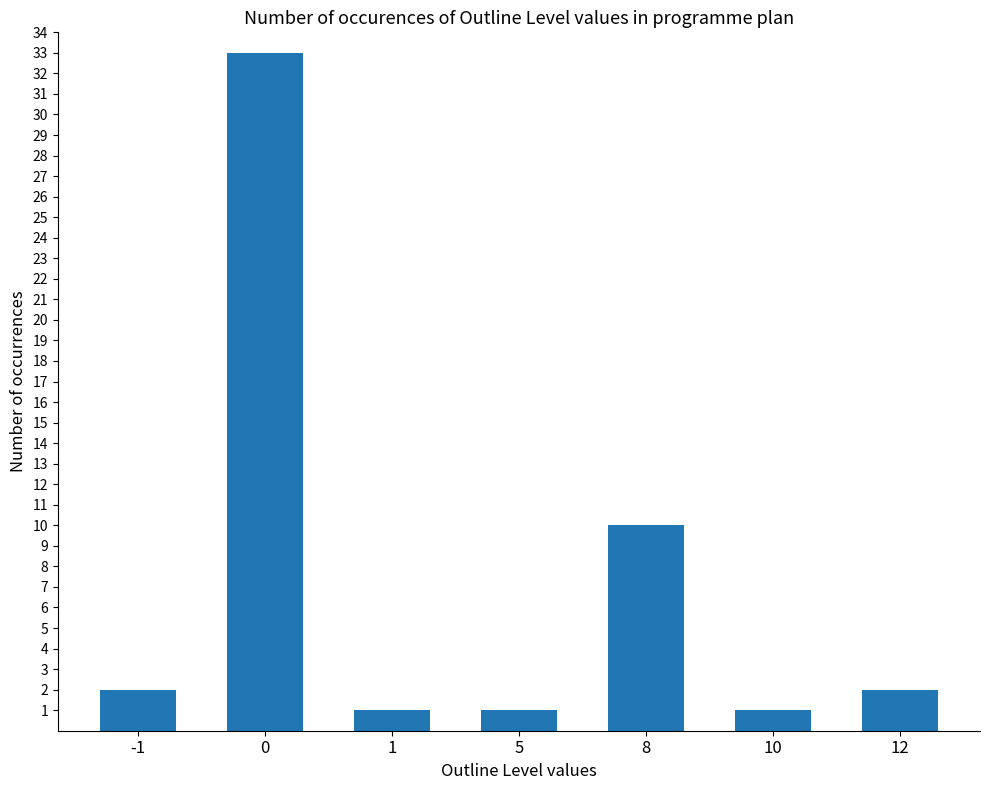

What is the value of the 4th bar from the left?

1